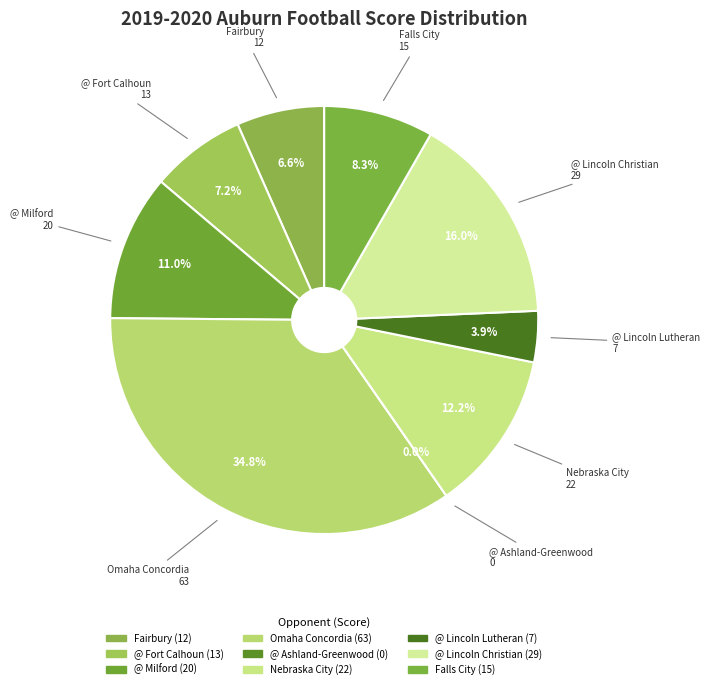

Which slice is the smallest?

@ Ashland-Greenwood